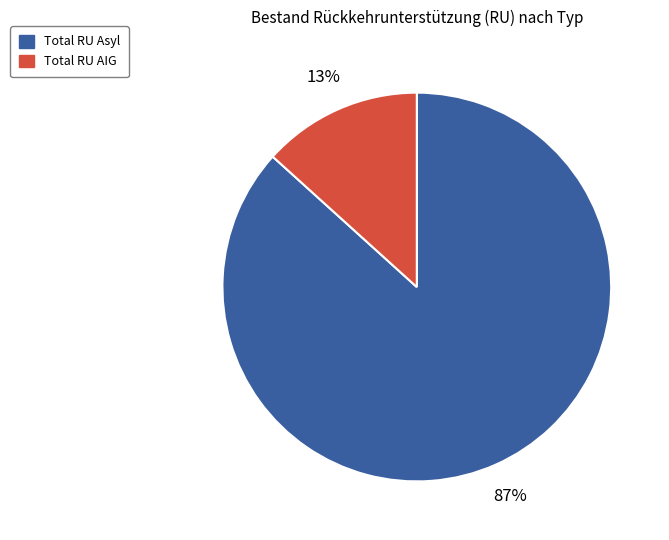

Does any single category account for the majority?

Yes